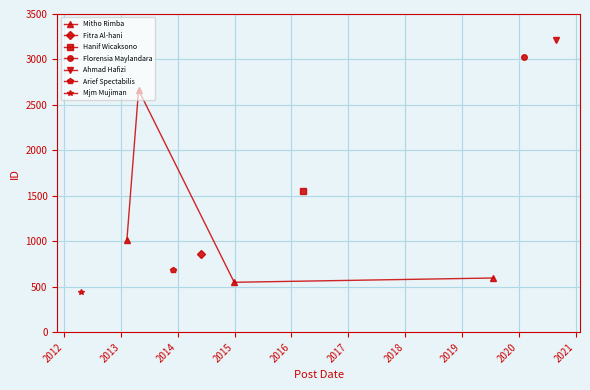

True or false: Mitho Rimba has more than 0 interior local peaks.

True